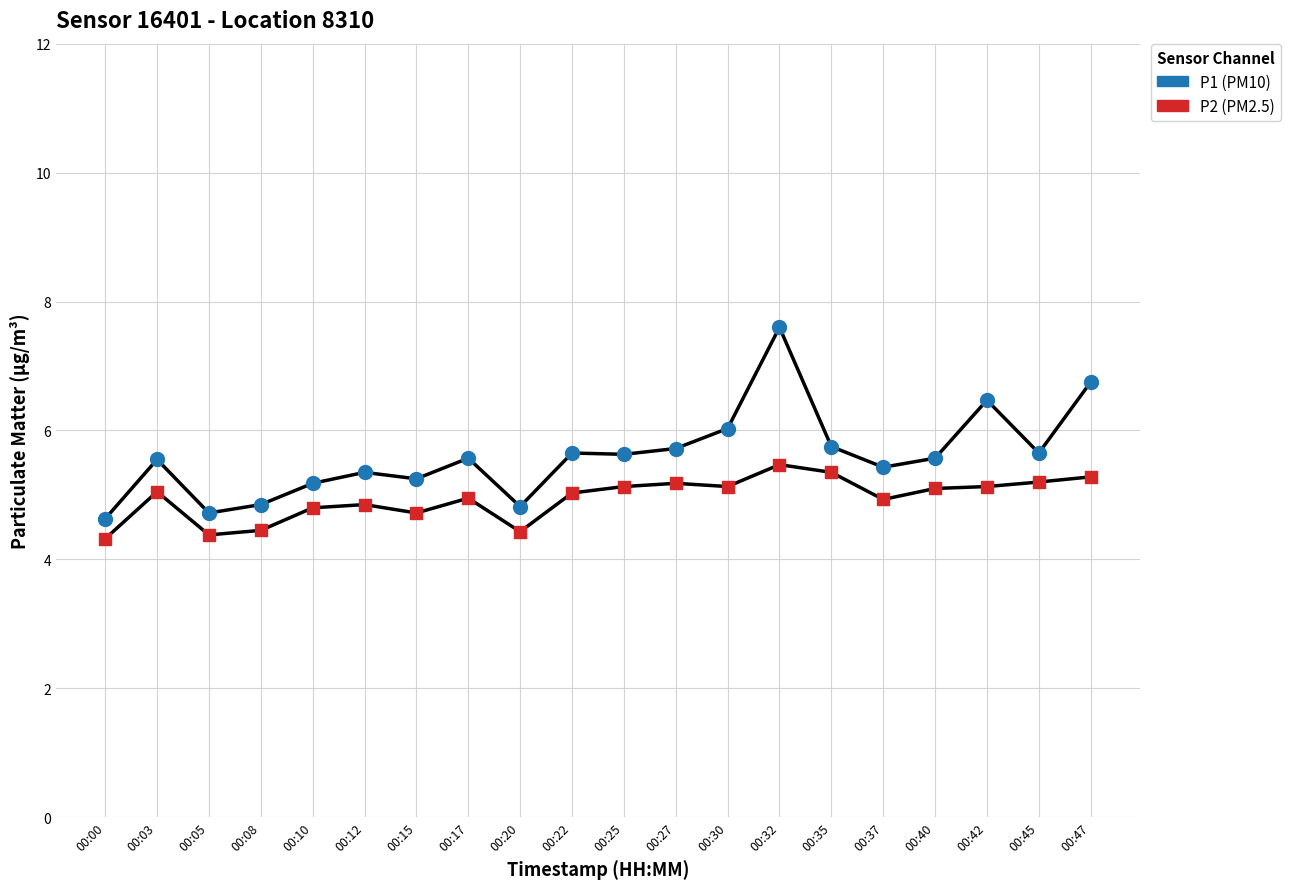

Which series contains the lowest Y value?

P2 (PM2.5)